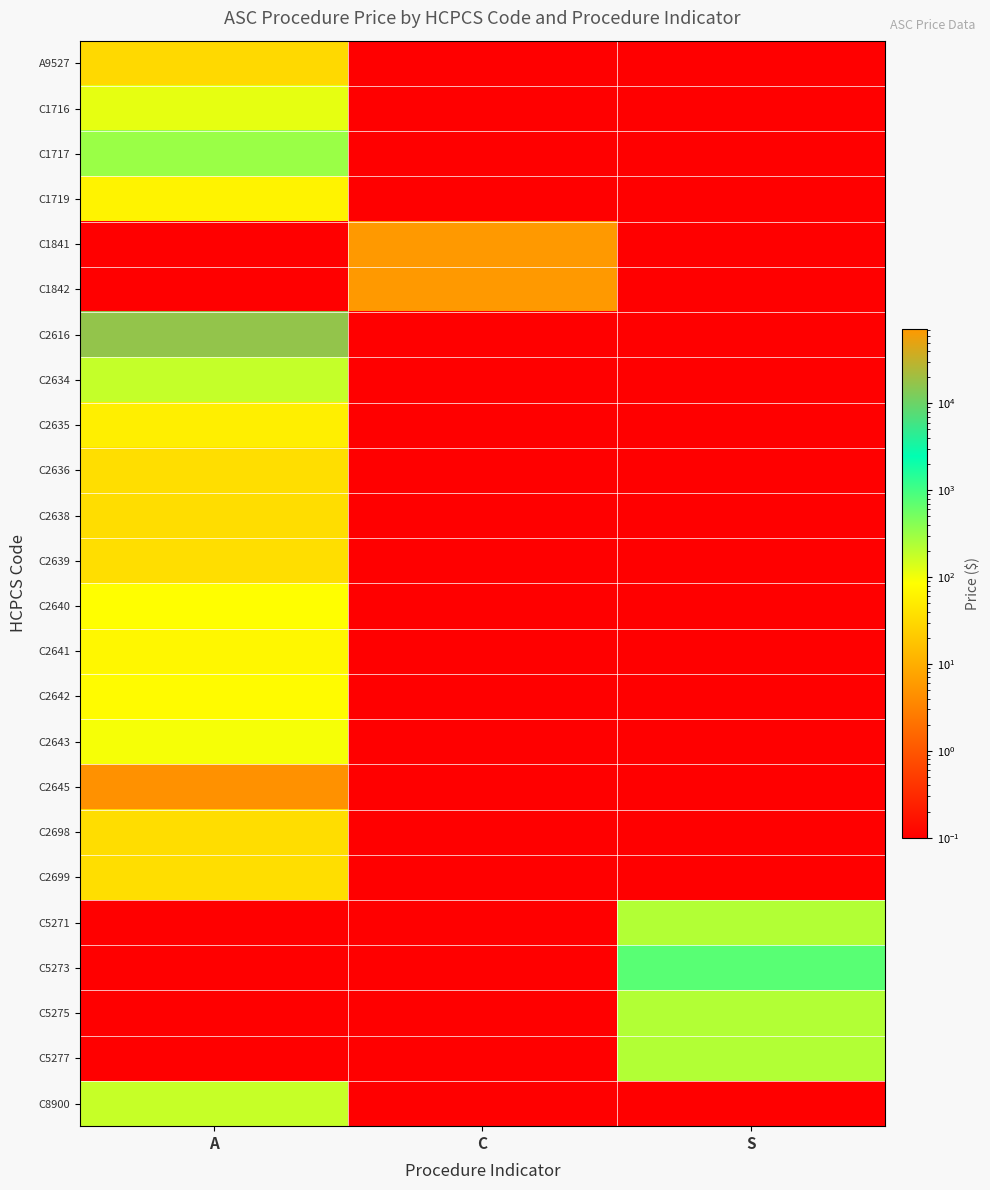

What is the total value across all series at A?

18550.6